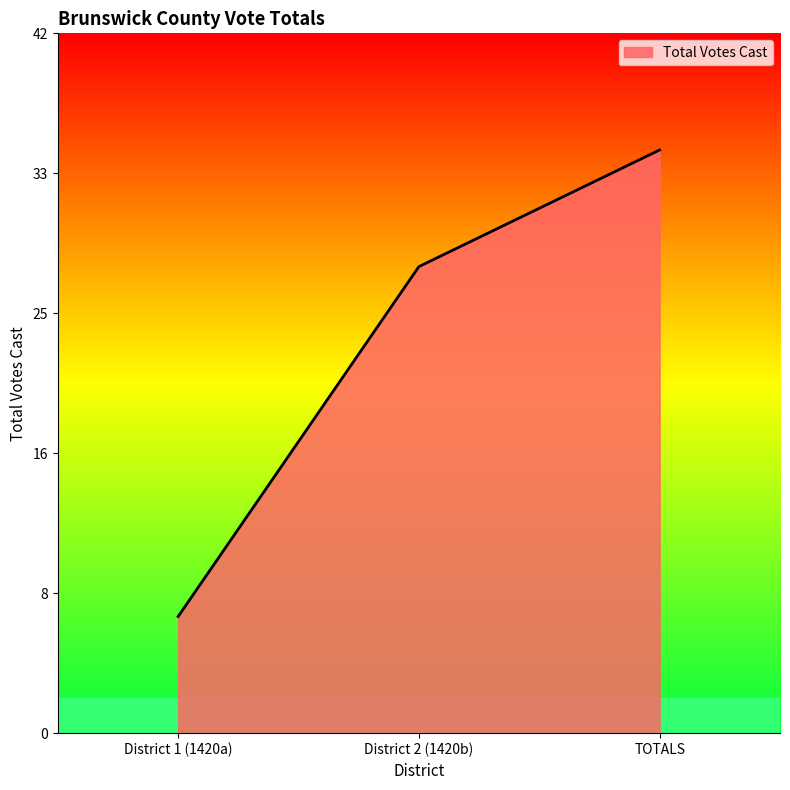

Is this an area chart (filled region under the line)?

Yes